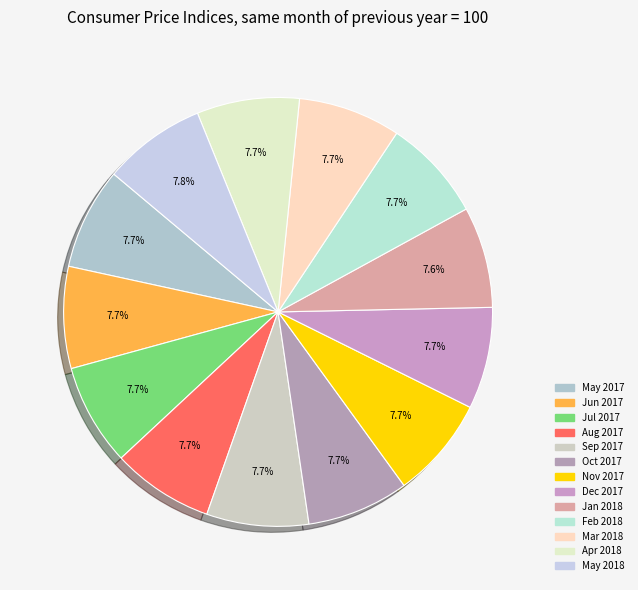

How many slices are in this pie chart?

13